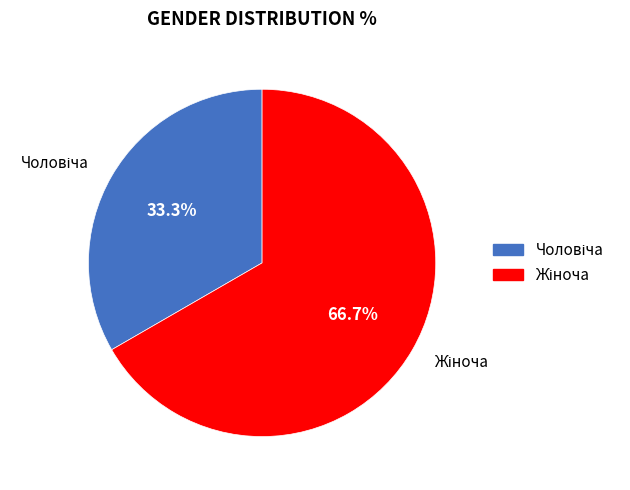

Does any single category account for the majority?

Yes